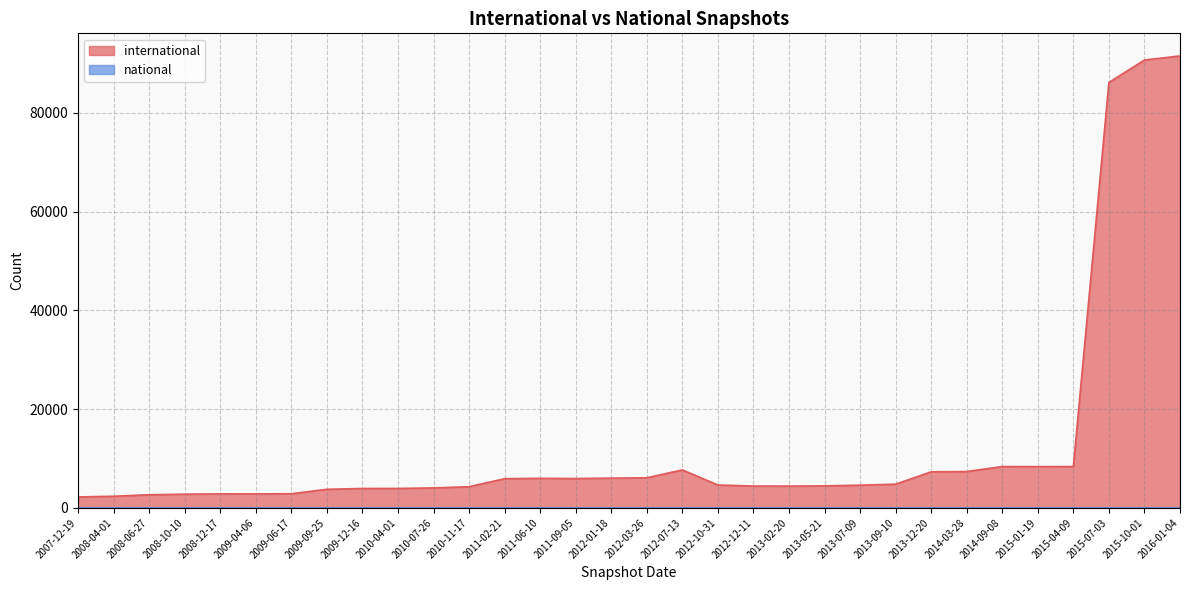

At which label is national closest to 0?

2013-12-20